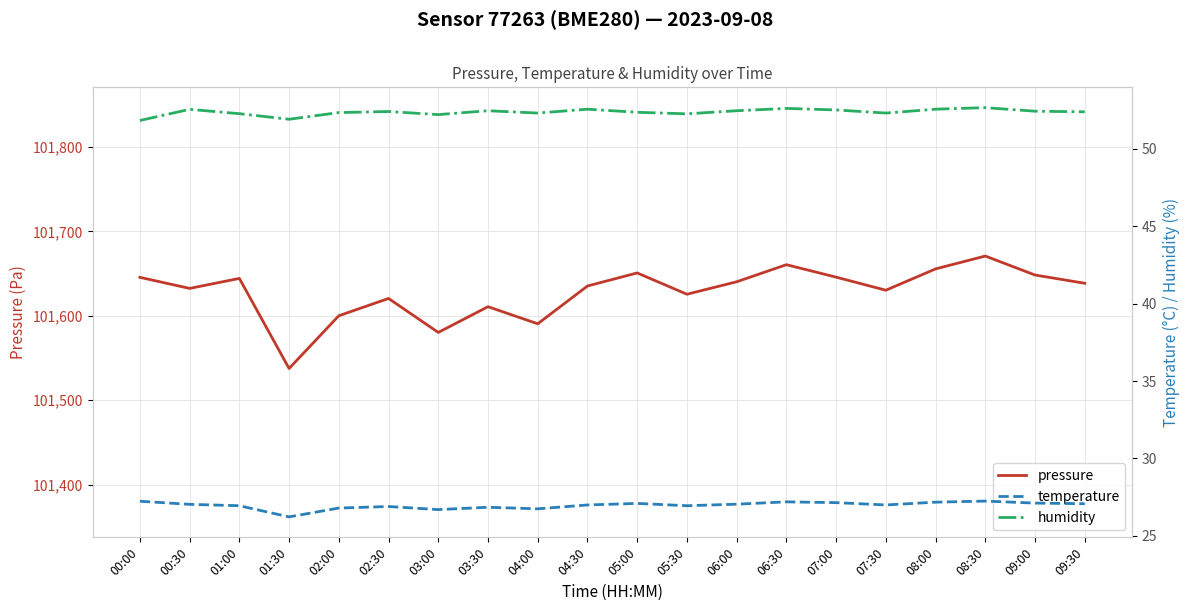

At which category is the sum across all series the highest?

08:30